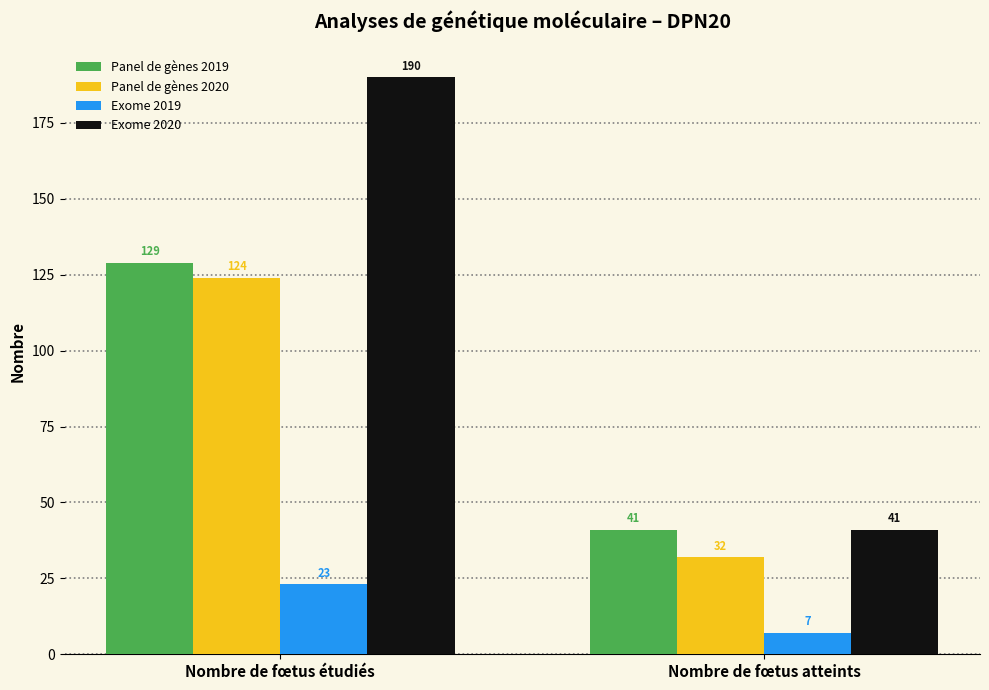

What is the sum of the Panel de gènes 2019 values at Nombre de fœtus étudiés and Nombre de fœtus atteints?

170